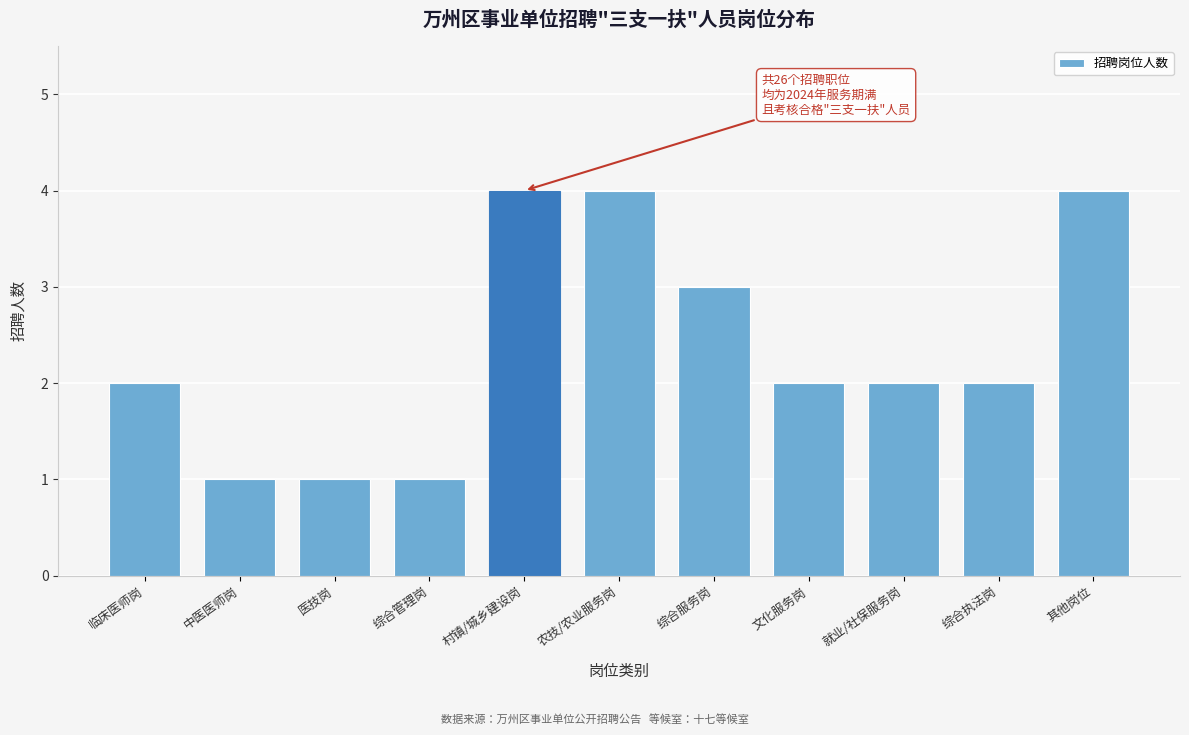

Reading left to right, list all the values displayed in this chart.

2	1	1	1	4	4	3	2	2	2	4